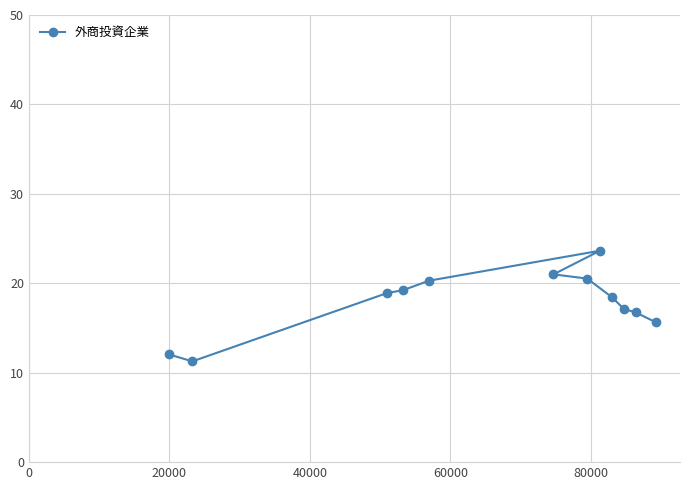

What is the smallest value displayed?

11.3